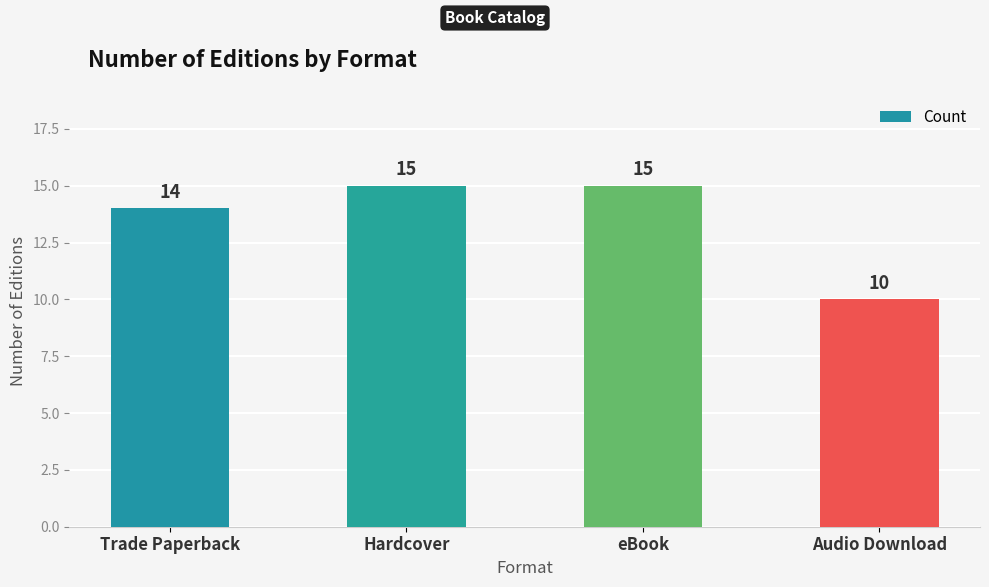

Approximately how many times larger is the value at Trade Paperback compared to Hardcover?

0.9